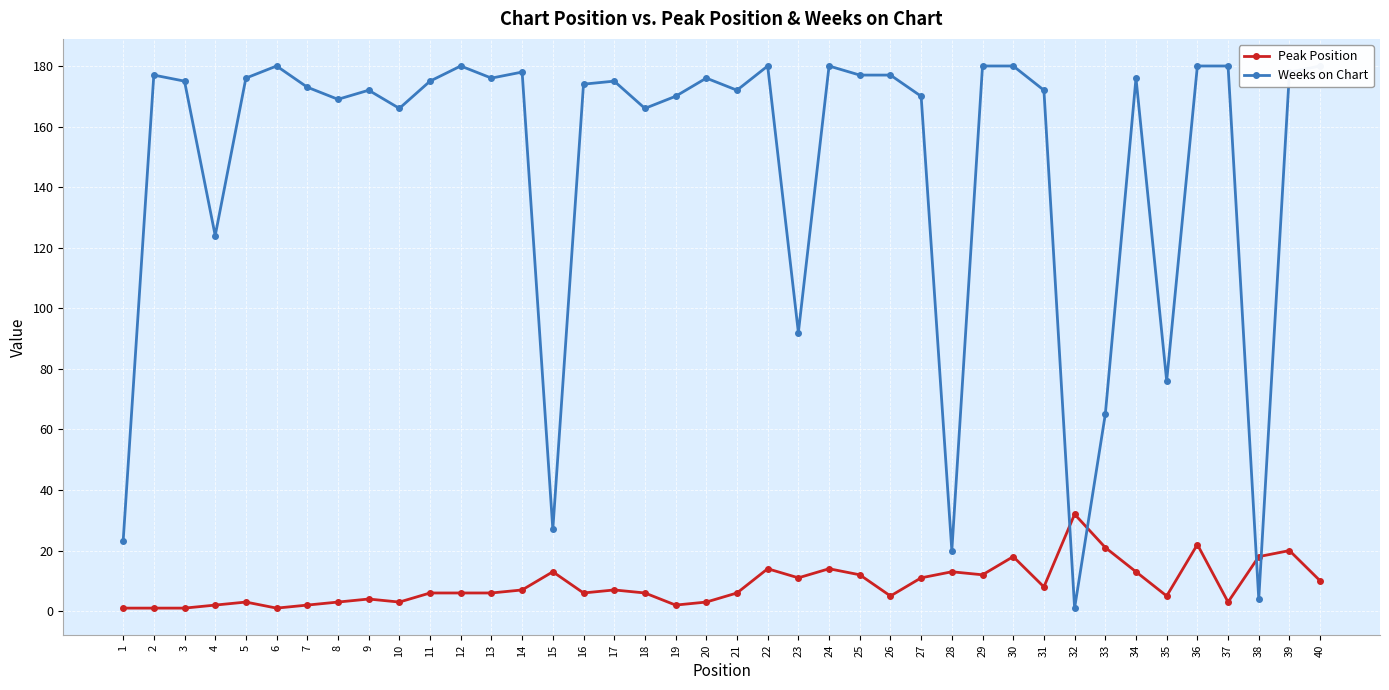

Is it true that Peak Position equals 4 at 12?

False